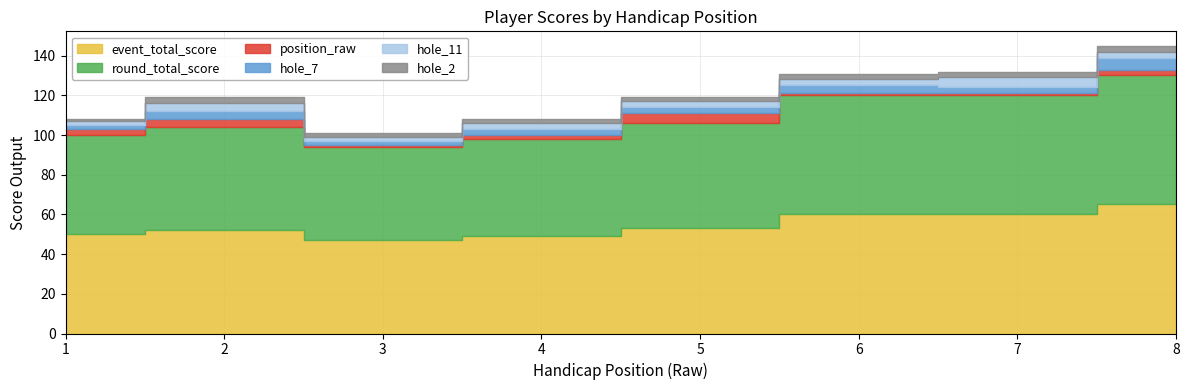

How many interior local valleys does the event_total_score series have?

1